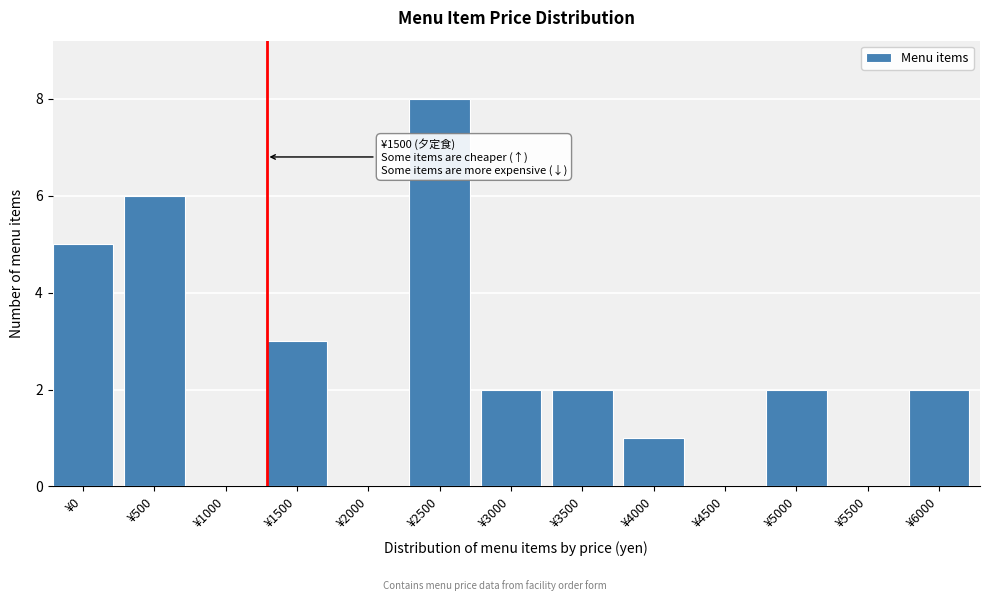

Reading right to left, transcribe all the data shown in this chart.

¥6000=2	¥5500=0	¥5000=2	¥4500=0	¥4000=1	¥3500=2	¥3000=2	¥2500=8	¥2000=0	¥1500=3	¥1000=0	¥500=6	¥0=5